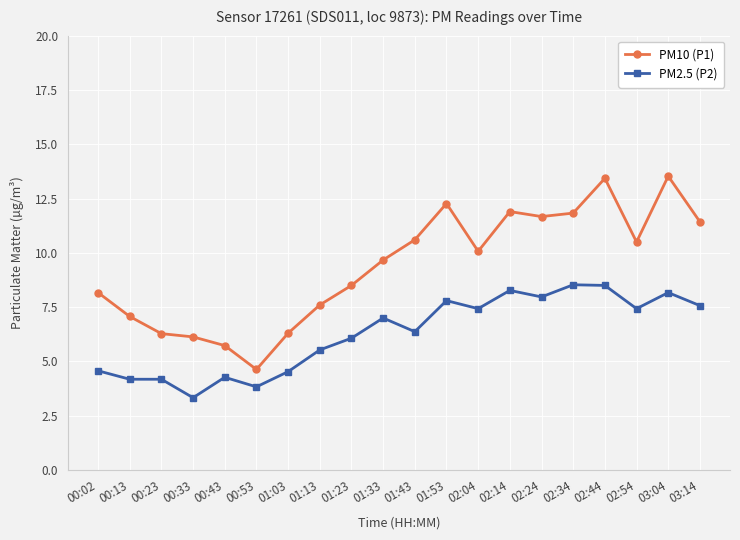

True or false: PM10 (P1) has more than 1 points higher than both neighbors.

True